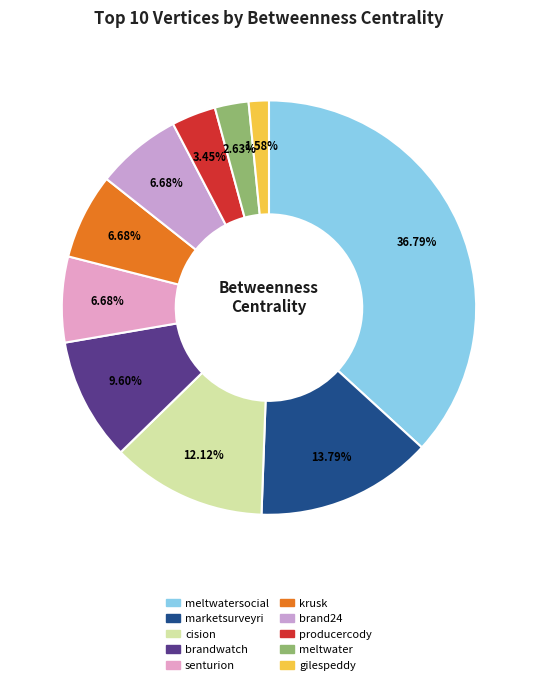

Is there a majority slice in this chart?

No